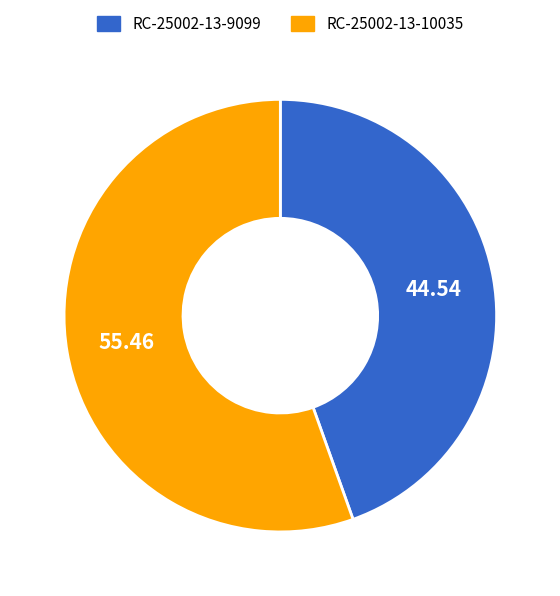

What is the majority slice?

RC-25002-13-10035